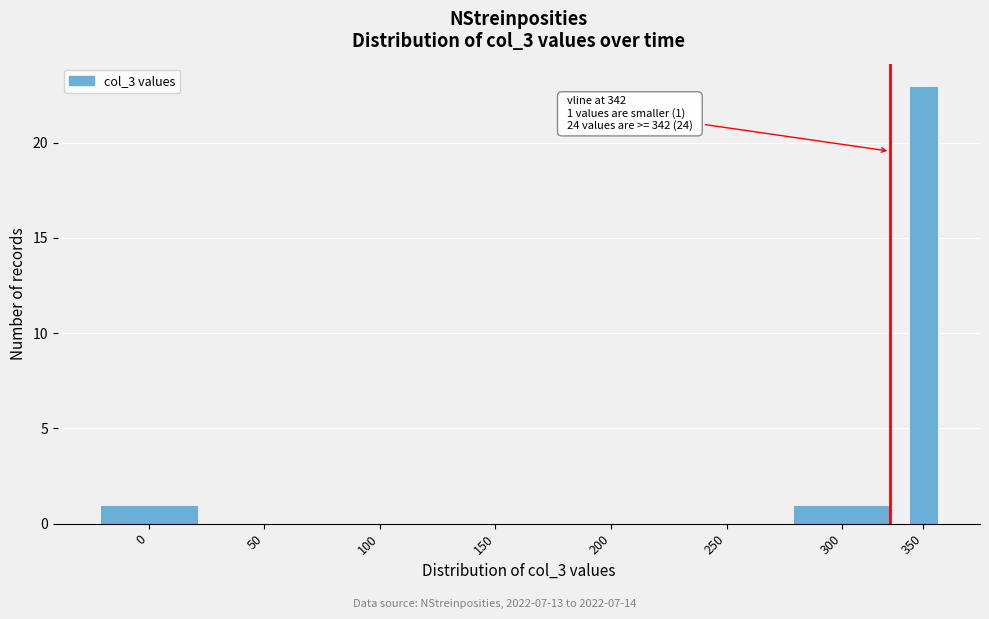

Reading left to right, list all the values displayed in this chart.

0=1	50=0	100=0	150=0	200=0	250=0	300=1	350=23